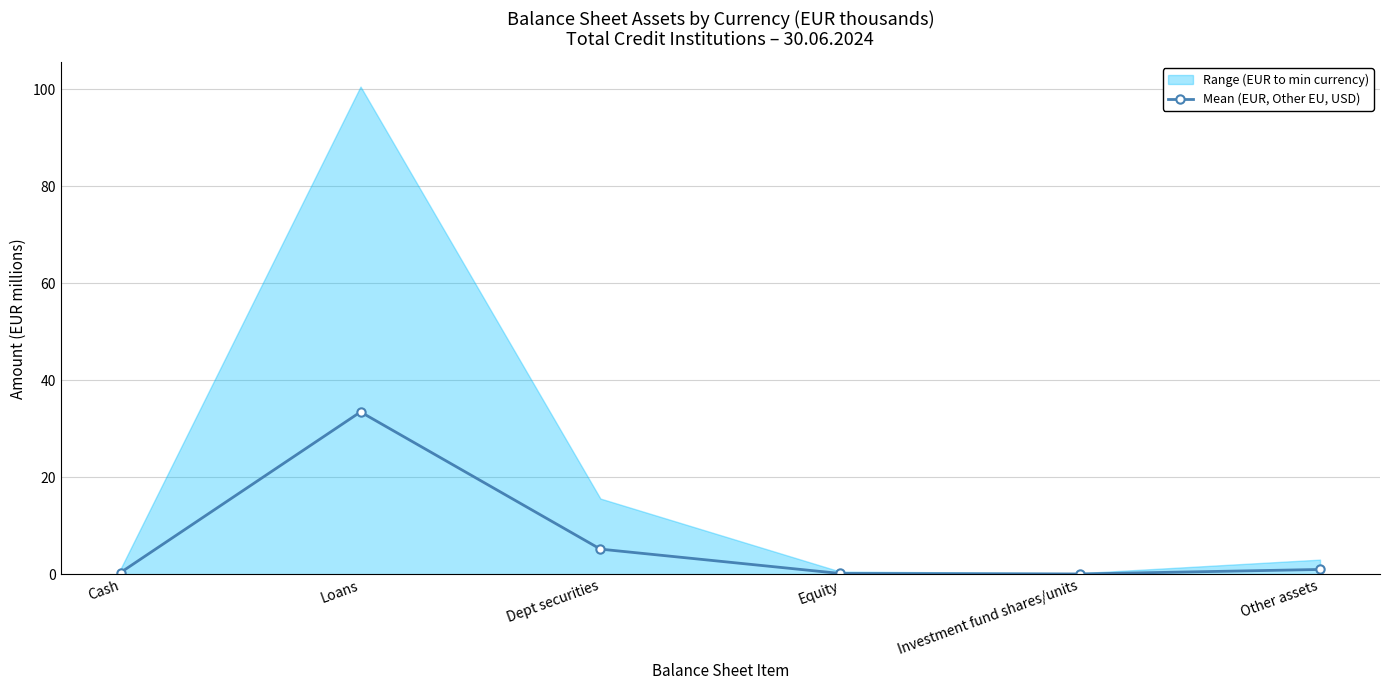

At which label is the value closest to 16?

Dept securities